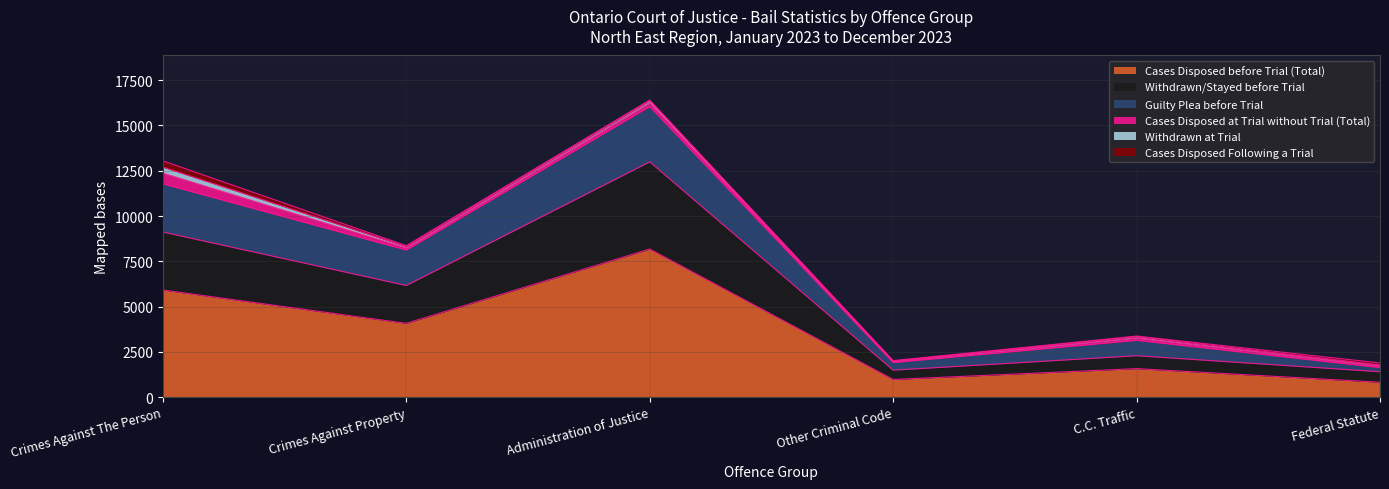

Where is the first local maximum for Withdrawn/Stayed before Trial?

Administration of Justice